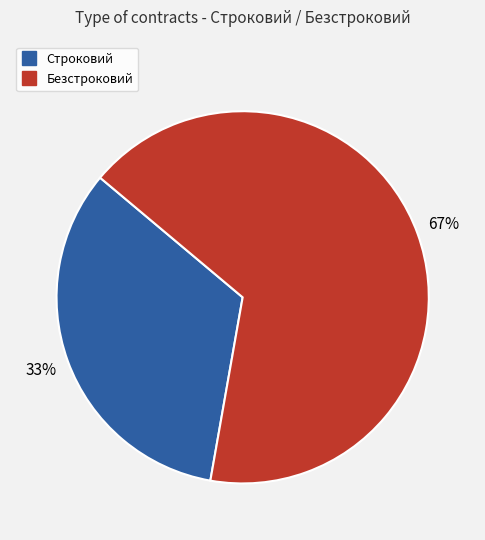

To the nearest percent, what is the combined percentage of Безстроковий and Строковий?

100%